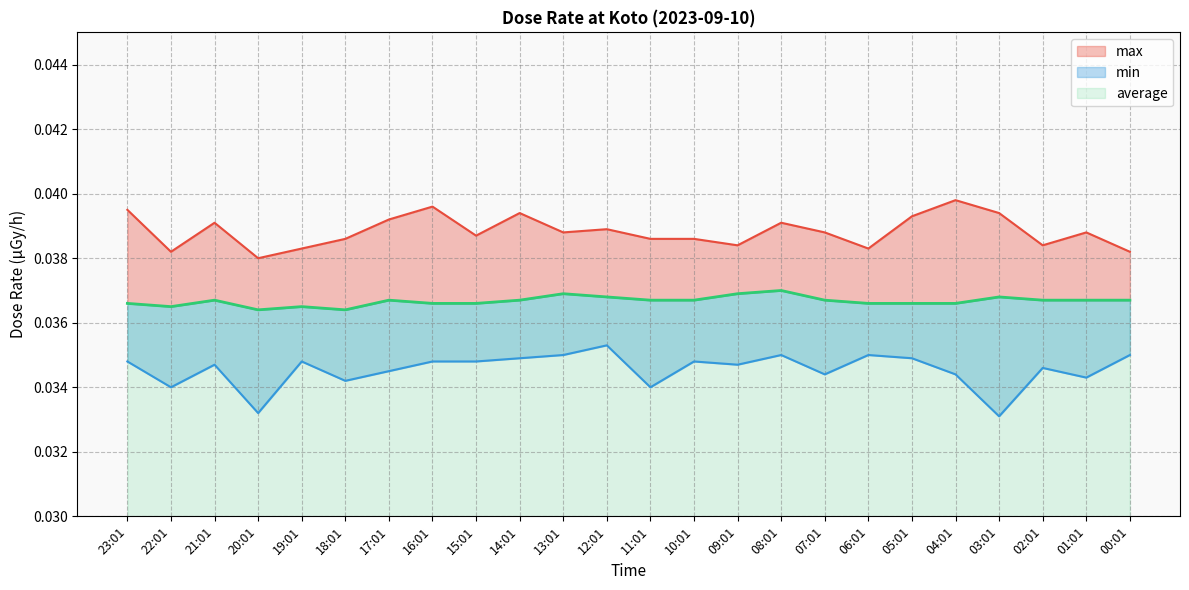

Between 08:01 and 19:01, which is larger?

08:01